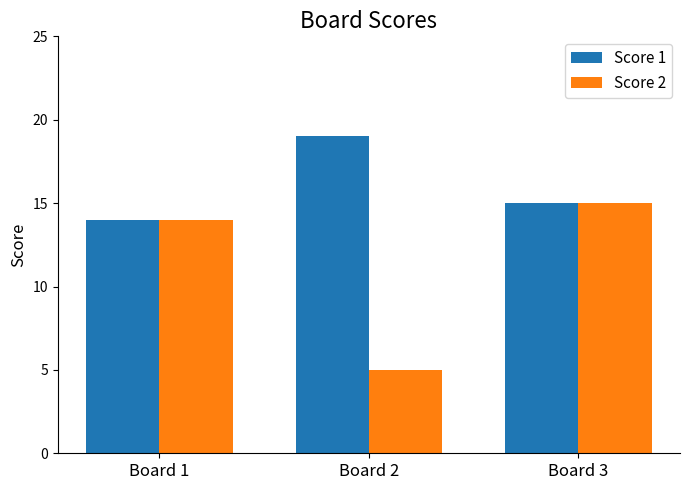

How many values in the Score 1 series are below 15?

1